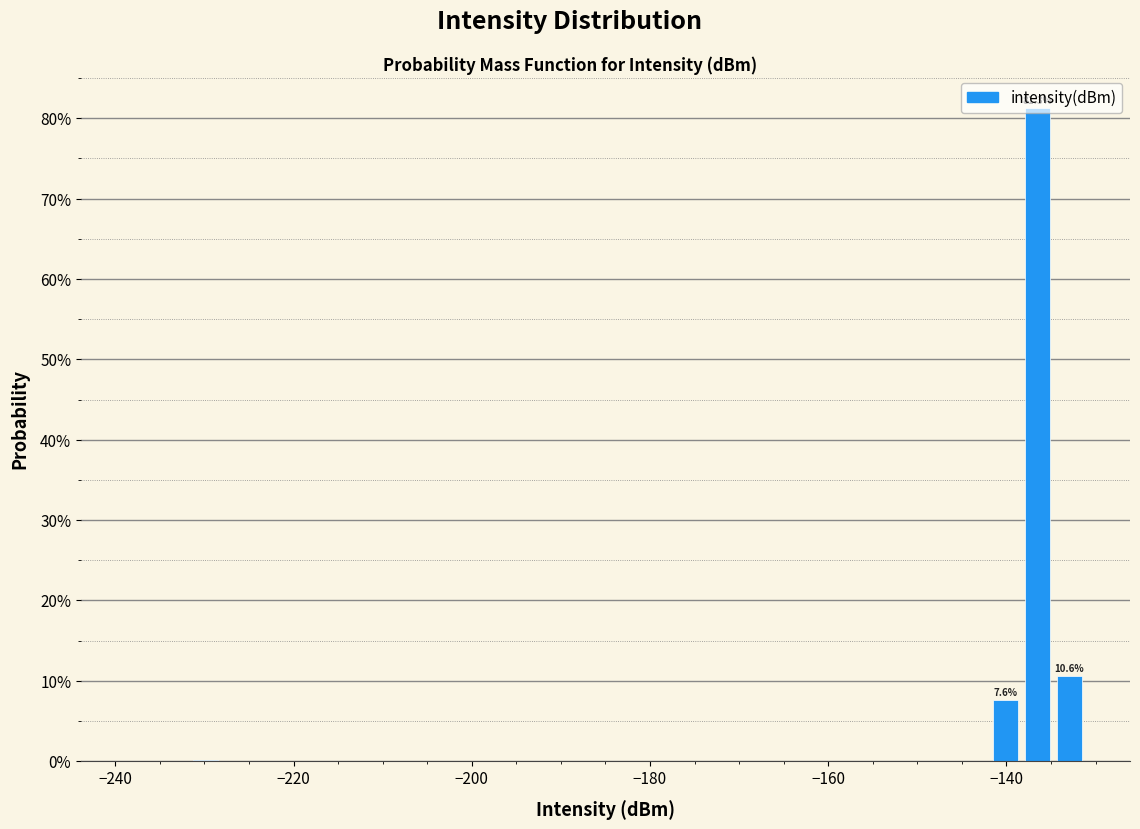

Read against the x-axis, roughly where is the centre of the tallest bar?

-136